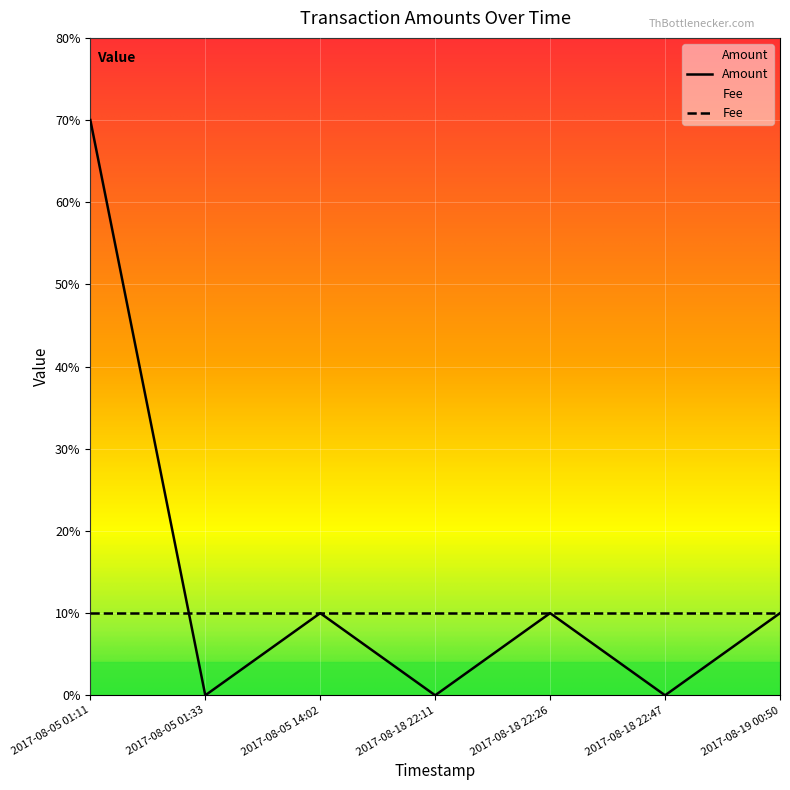

Which label corresponds to the largest value in the chart?

2017-08-05 01:11